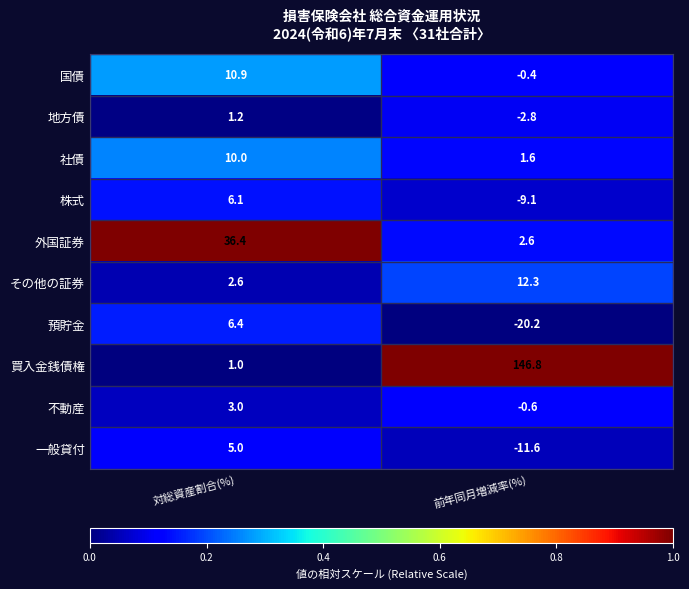

How many categories are shown in the chart?

2